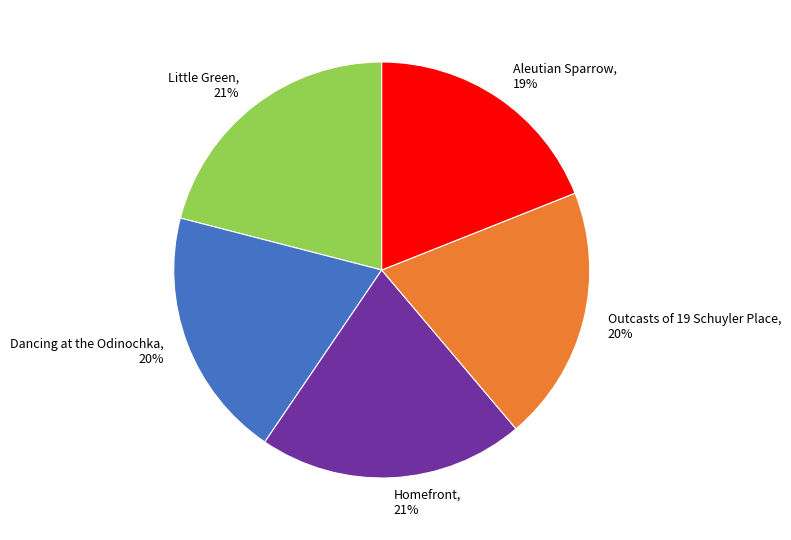

Count the number of slices in the pie.

5